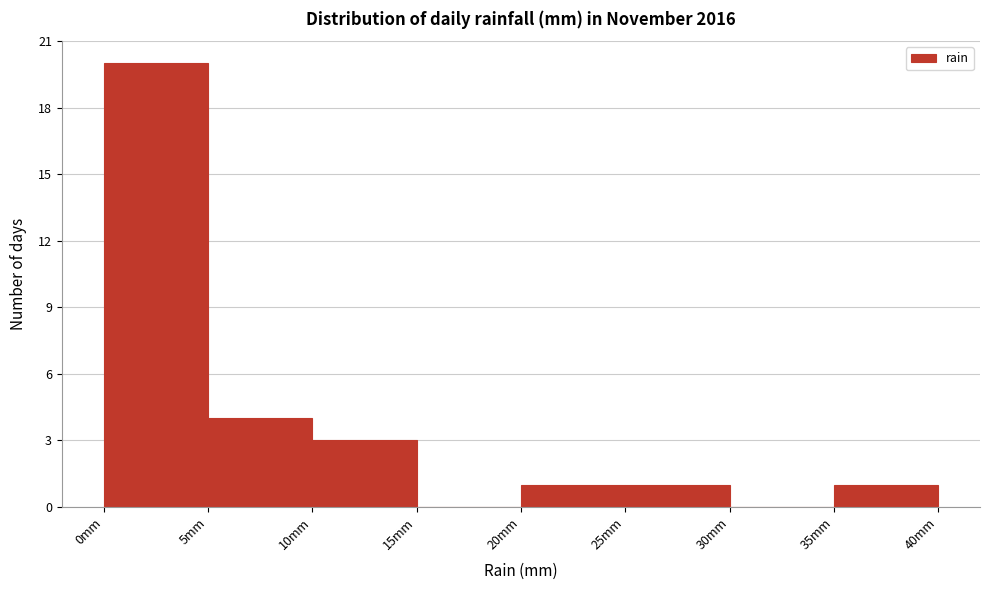

Reading left to right, transcribe this chart: for each bar, give the range it covers on the x-axis and its height. The values are not printed on the chart, so give them approximately, as read against the axis.

0 to 5: 20
5 to 10: 4
10 to 15: 3
15 to 20: 0
20 to 25: 1
25 to 30: 1
30 to 35: 0
35 to 40: 1